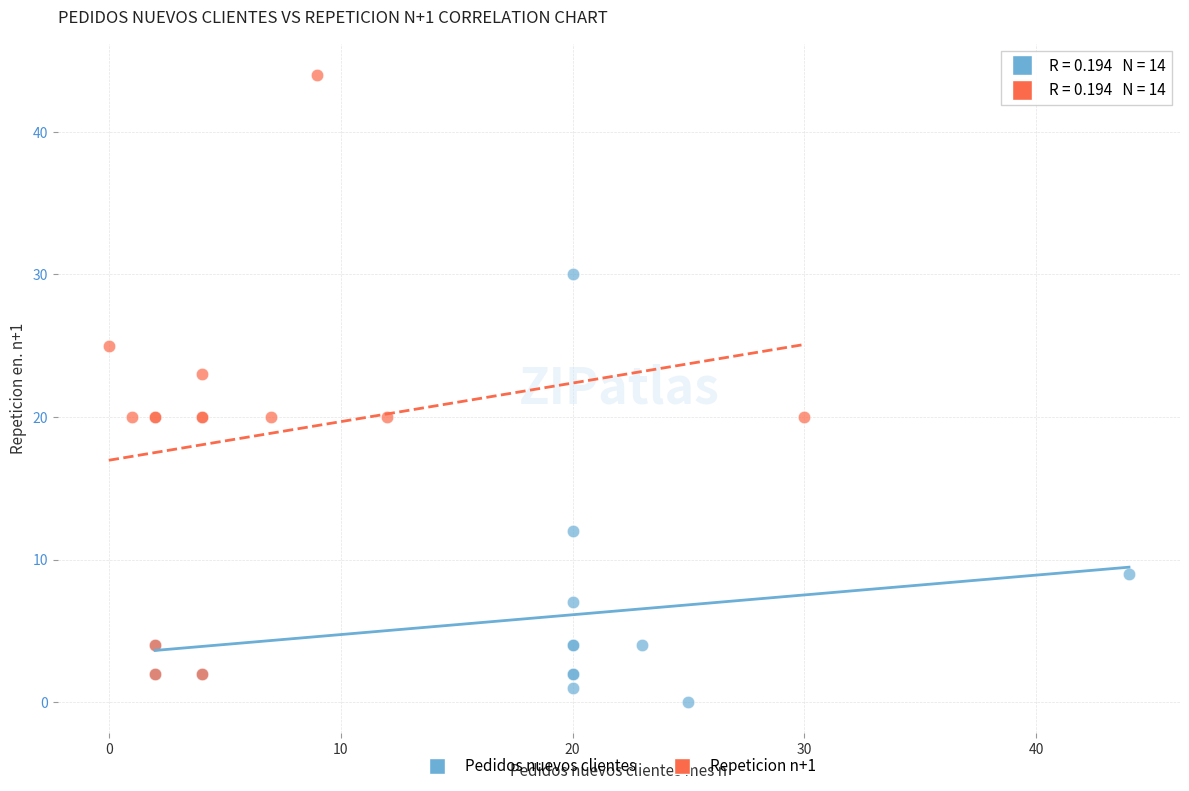

Which series has the largest Y range (max minus min)?

Repeticion n+1